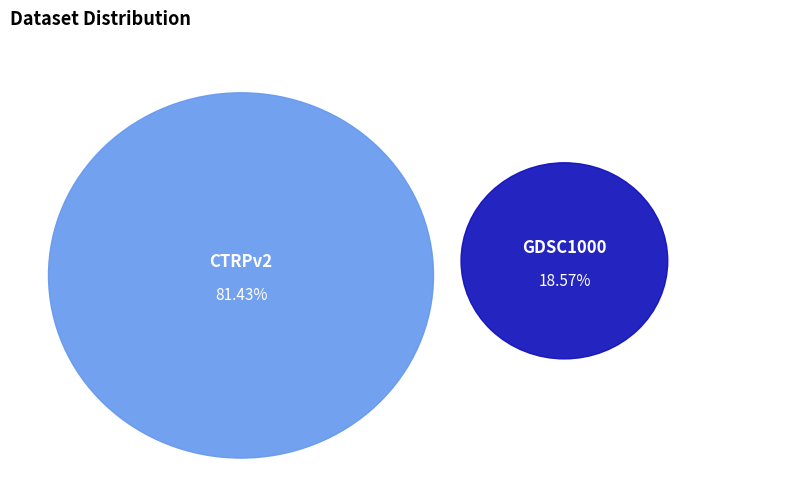

Which category has the biggest portion of the pie?

CTRPv2